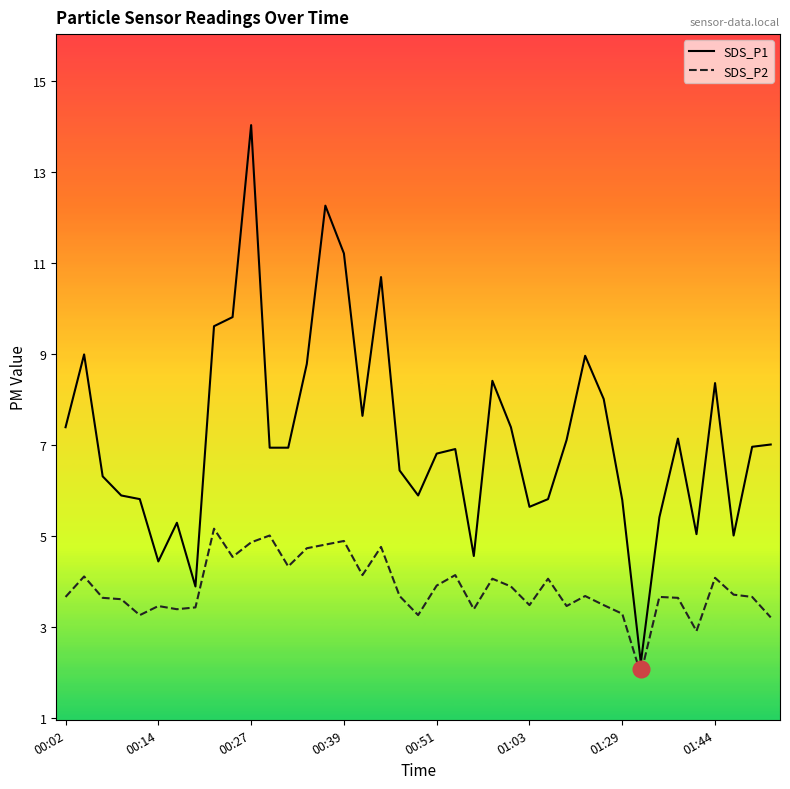

List the series in order of their overall mean, highest first.

SDS_P1, SDS_P2